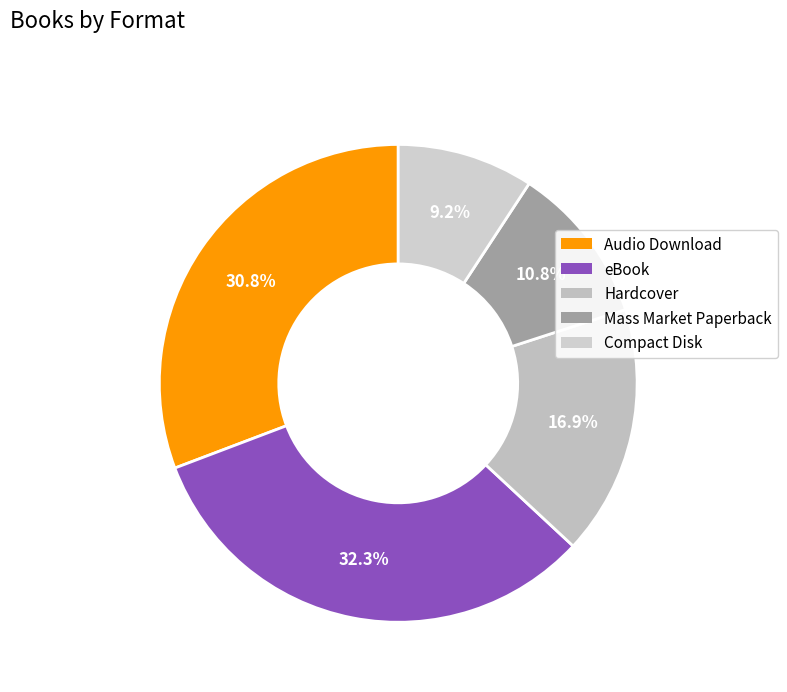

Which category has the smallest portion of the pie?

Compact Disk